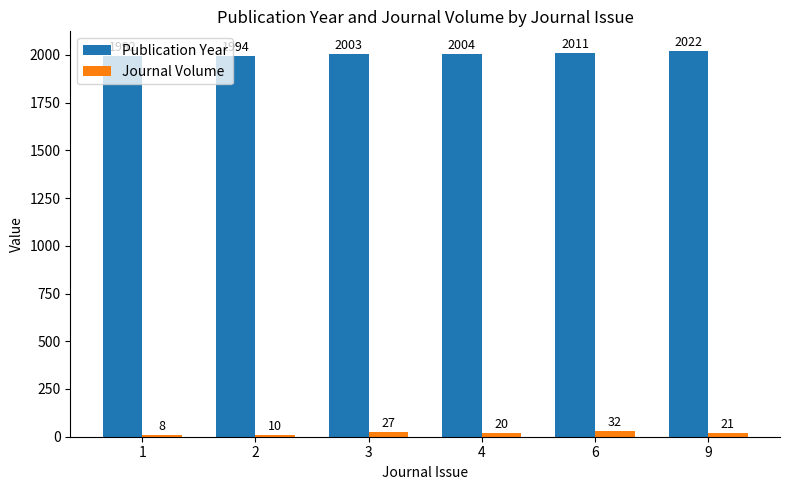

List the series in order of their overall mean, lowest first.

Journal Volume, Publication Year